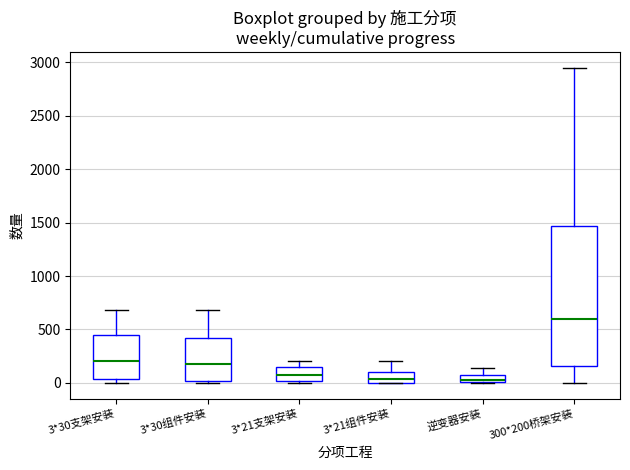

Which box is the tallest, from its lower edge to its upper edge?

300*200桥架安装